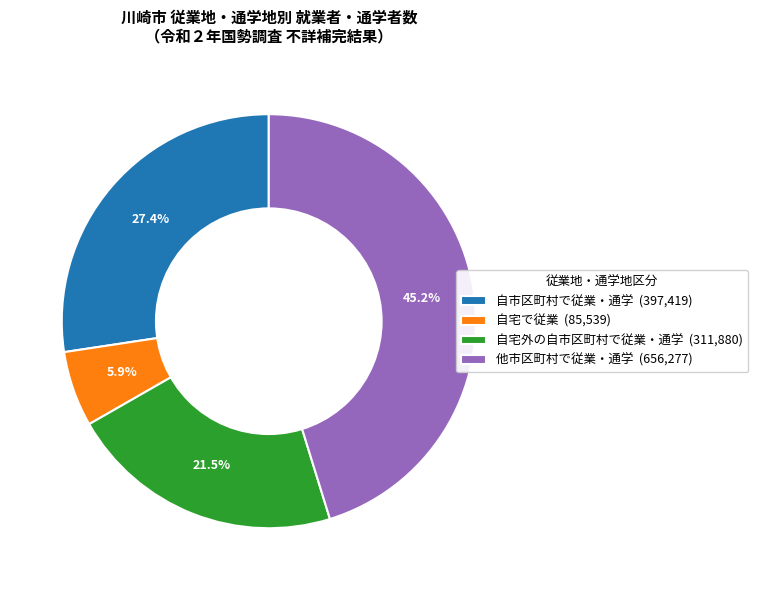

Which slice is the smallest?

自宅で従業